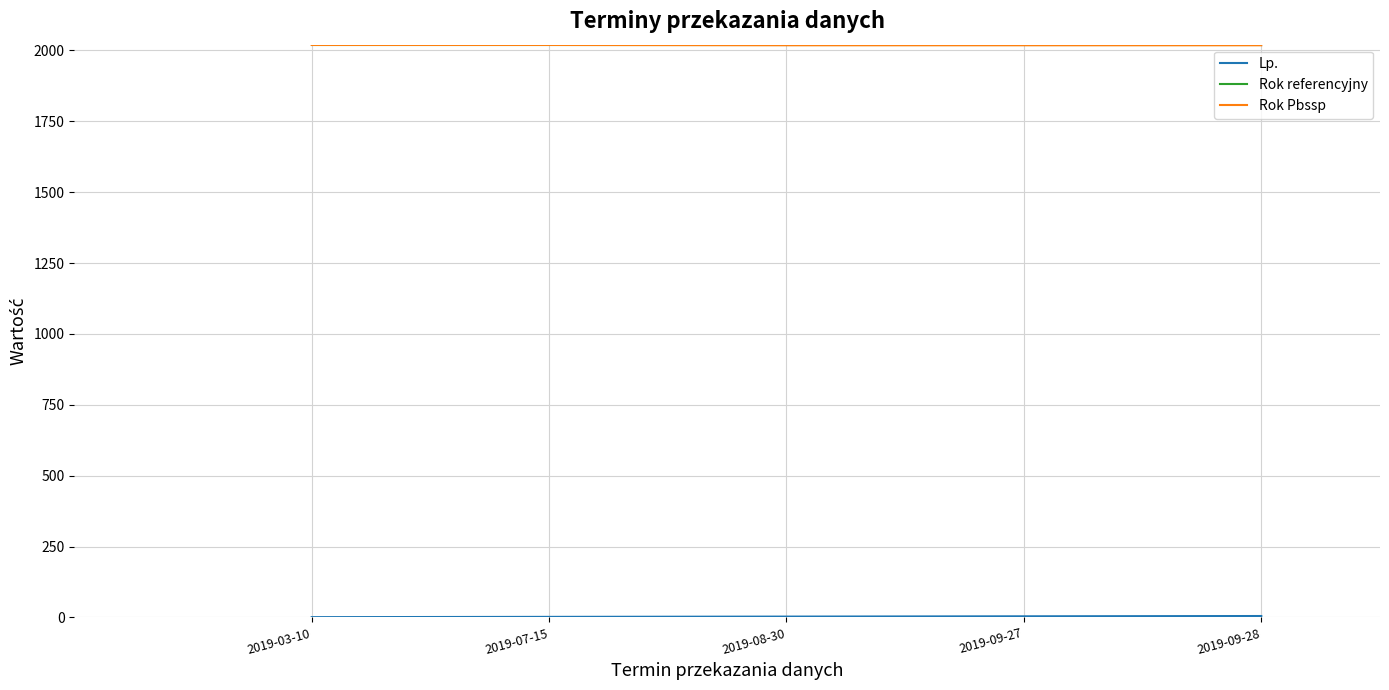

What is the highest value of the Rok referencyjny series?

2018